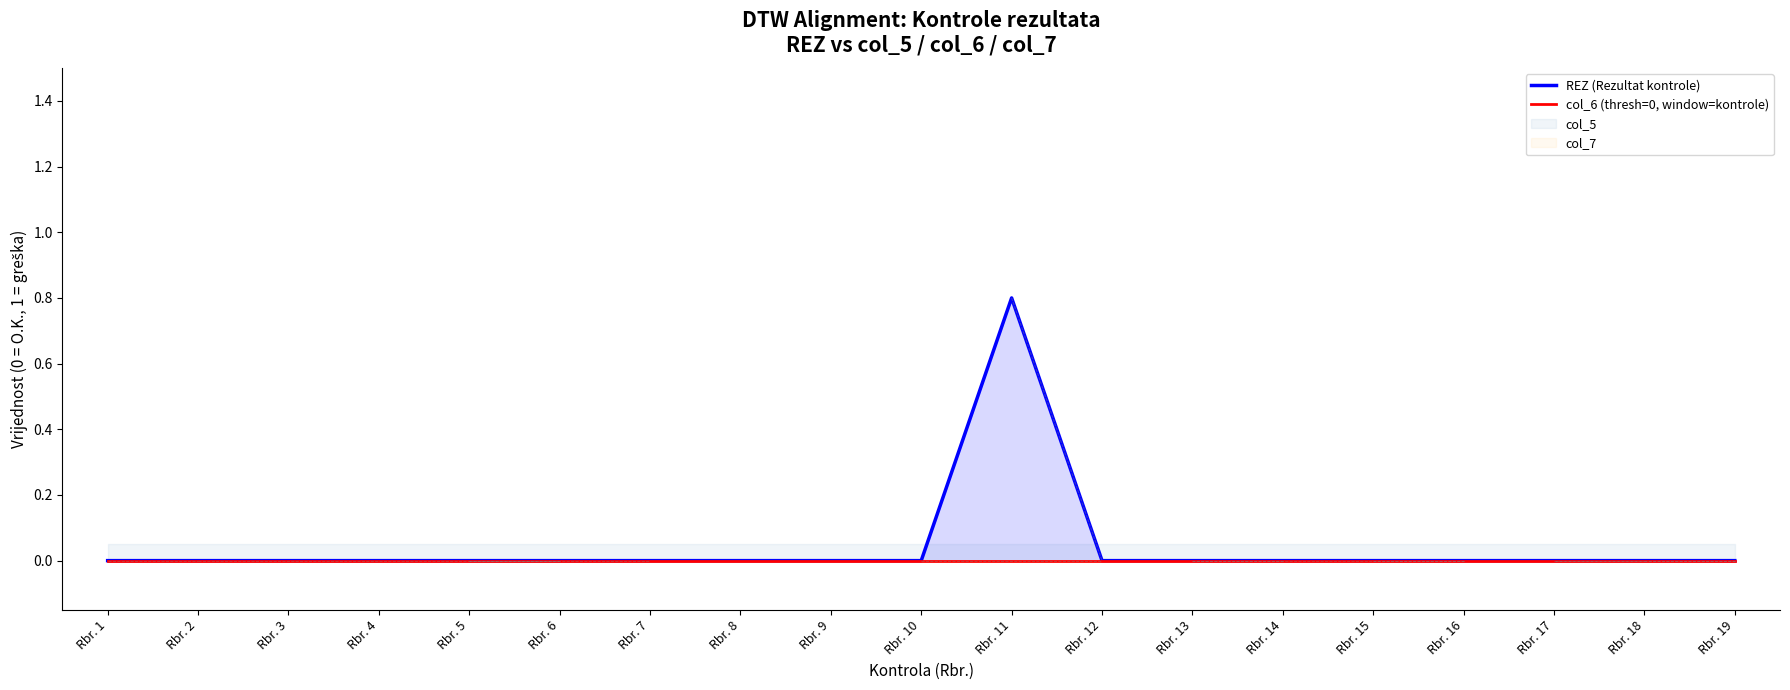

Reading left to right, list all the values displayed in this chart.

REZ (Rezultat kontrole): Rbr. 1=0.0	Rbr. 2=0.0	Rbr. 3=0.0	Rbr. 4=0.0	Rbr. 5=0.0	Rbr. 6=0.0	Rbr. 7=0.0	Rbr. 8=0.0	Rbr. 9=0.0	Rbr. 10=0.0	Rbr. 11=0.8	Rbr. 12=0.0	Rbr. 13=0.0	Rbr. 14=0.0	Rbr. 15=0.0	Rbr. 16=0.0	Rbr. 17=0.0	Rbr. 18=0.0	Rbr. 19=0.0
col_6 (thresh=0, window=kontrole): Rbr. 1=0.0	Rbr. 2=0.0	Rbr. 3=0.0	Rbr. 4=0.0	Rbr. 5=0.0	Rbr. 6=0.0	Rbr. 7=0.0	Rbr. 8=0.0	Rbr. 9=0.0	Rbr. 10=0.0	Rbr. 11=0.0	Rbr. 12=0.0	Rbr. 13=0.0	Rbr. 14=0.0	Rbr. 15=0.0	Rbr. 16=0.0	Rbr. 17=0.0	Rbr. 18=0.0	Rbr. 19=0.0